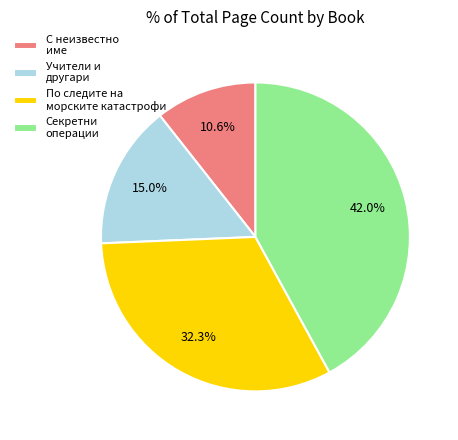

Which category has the smallest portion of the pie?

С неизвестно име